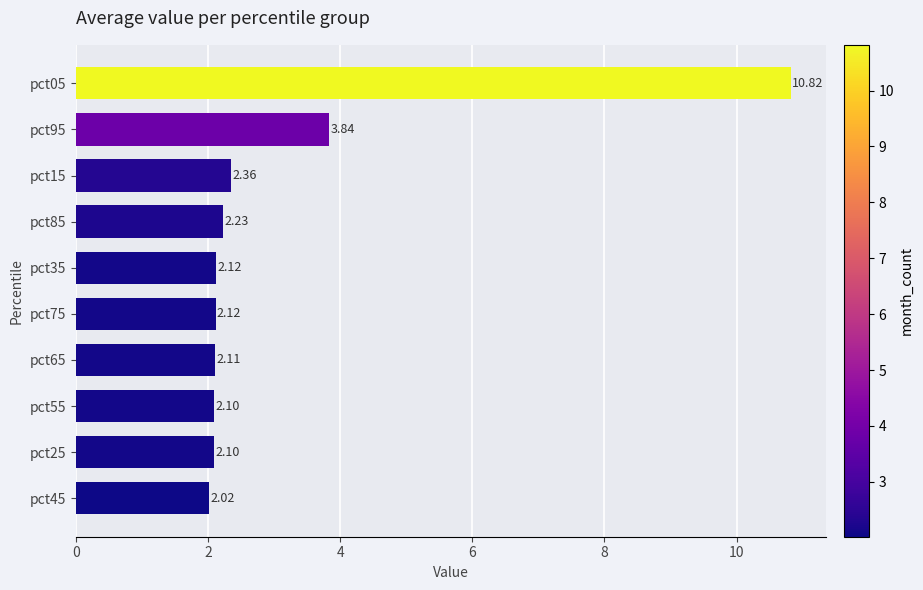

Between pct65 and pct95, which is larger?

pct95